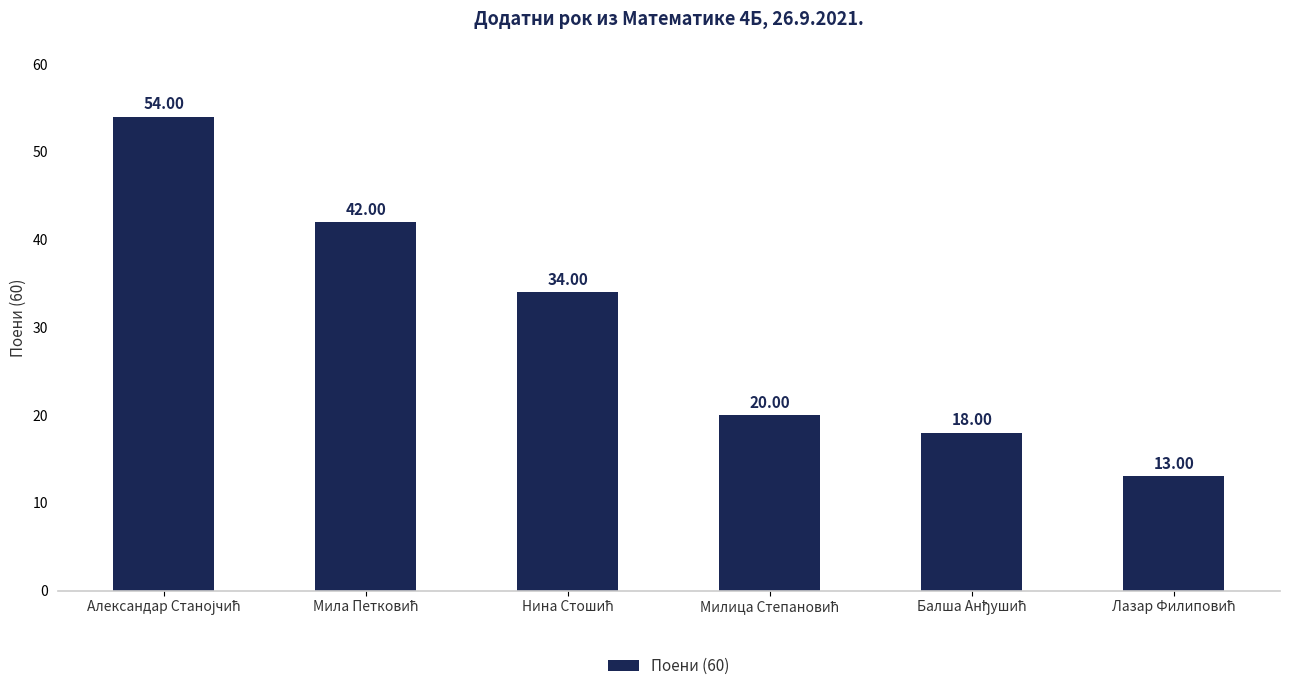

Are the bars horizontal?

No